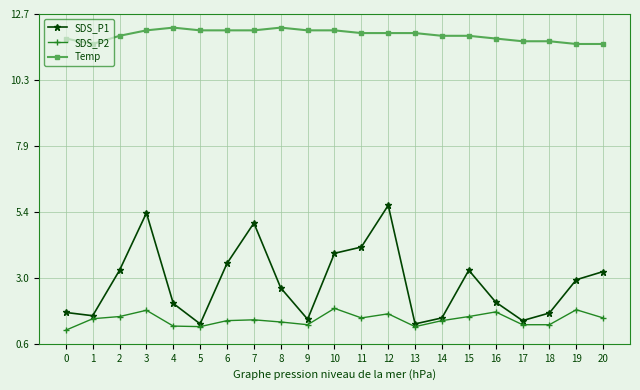

Is the value of SDS_P2 at 16 greater than the value of Temp at 19?

No